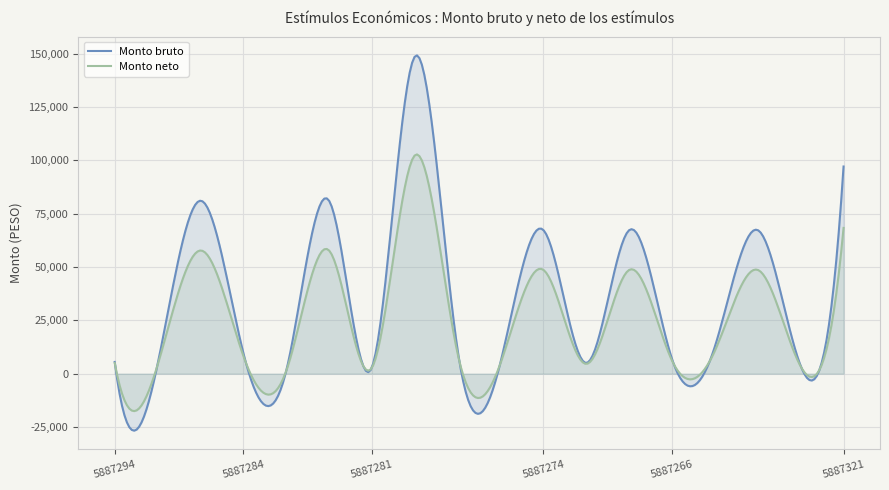

List the series in order of their peak value, highest first.

Monto bruto, Monto neto